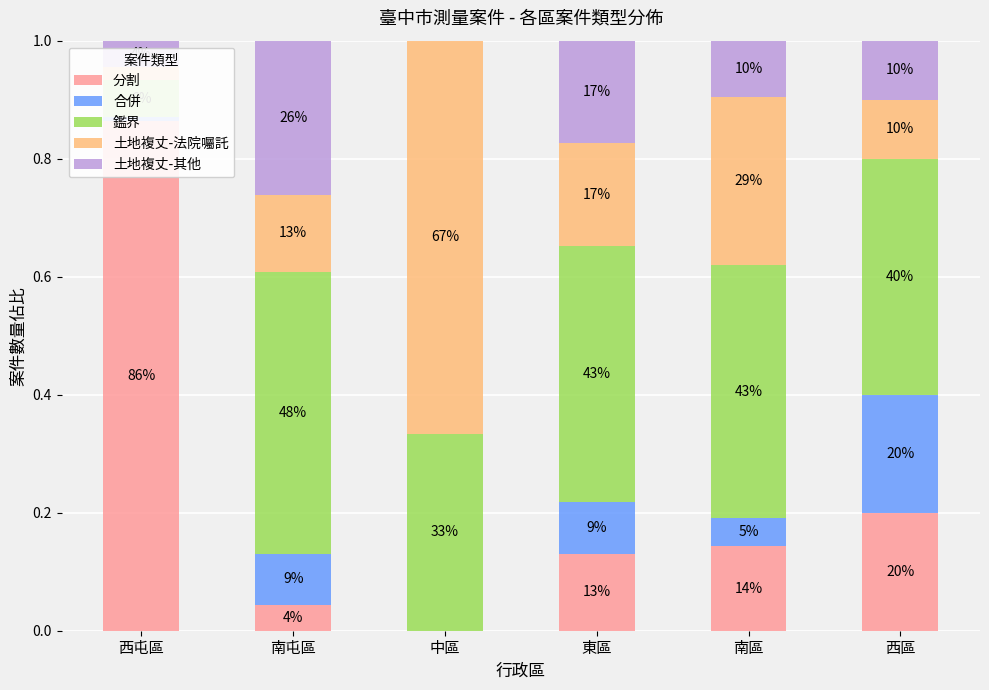

Reading left to right, transcribe all the data shown in this chart.

分割: 0.9	0.0	0.0	0.1	0.1	0.2
合併: 0.0	0.1	0.0	0.1	0.0	0.2
鑑界: 0.1	0.5	0.3	0.4	0.4	0.4
土地複丈-法院囑託: 0.0	0.1	0.7	0.2	0.3	0.1
土地複丈-其他: 0.0	0.3	0.0	0.2	0.1	0.1